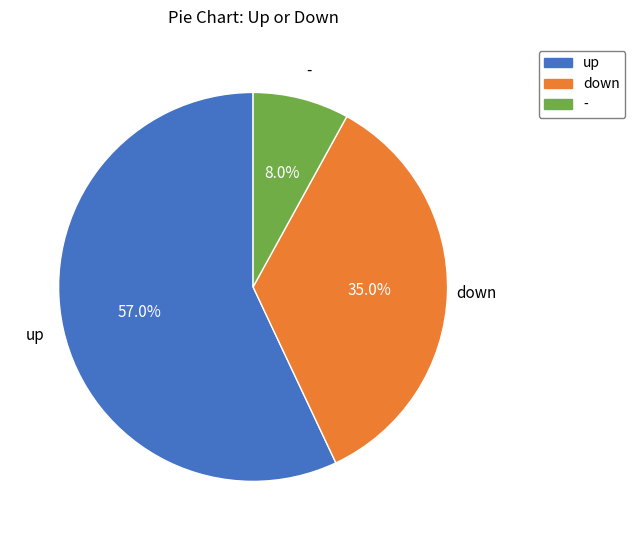

The - slice represents 8% of the pie. True or false?

True